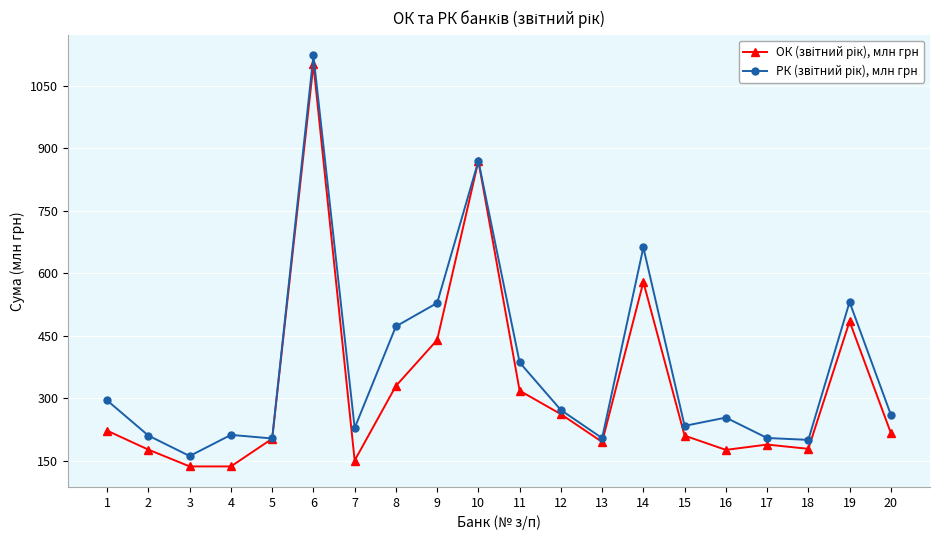

What is the minimum value shown in the chart?

136.6